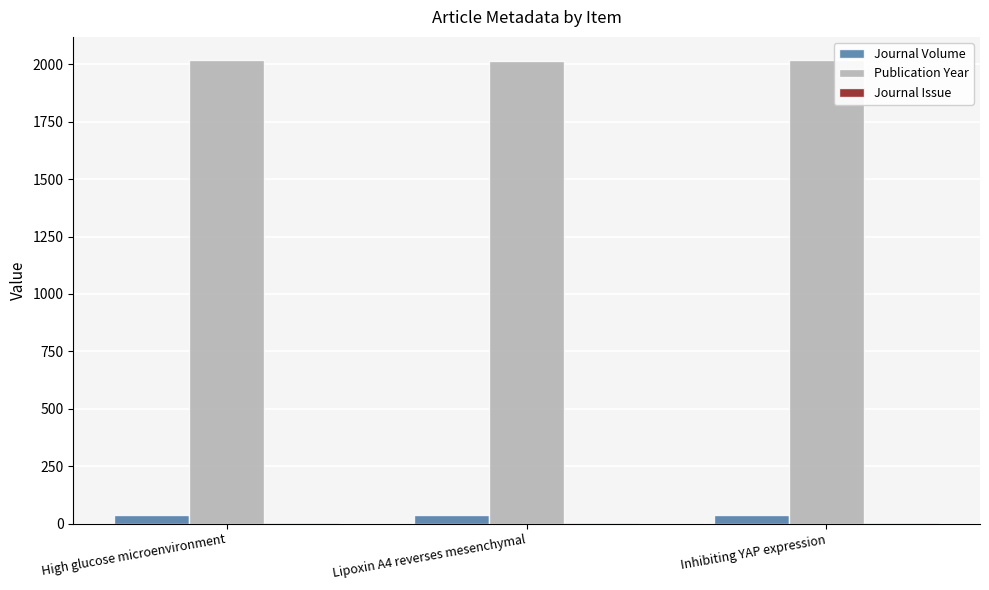

What is the approximate value of Publication Year at Lipoxin A4 reverses mesenchymal?

2017